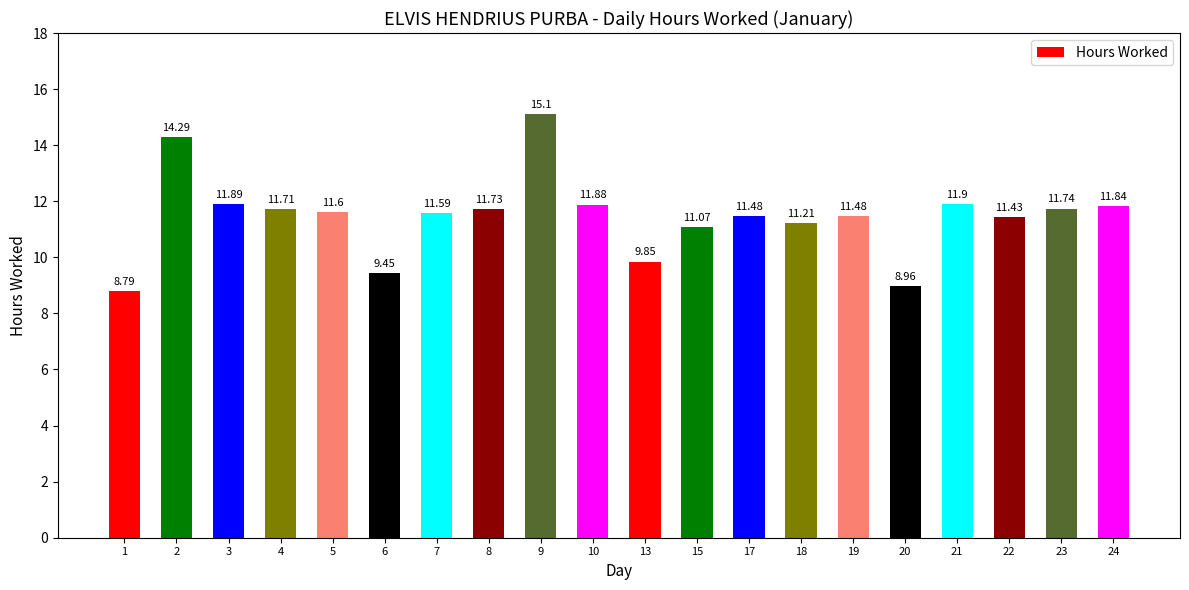

Approximately how many times larger is the value at 4 compared to 1?

1.3